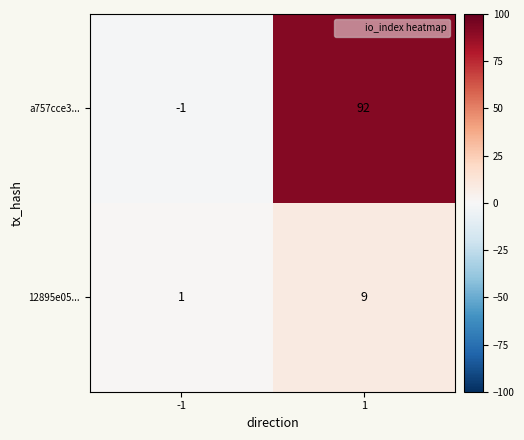

What is the difference between the maximum and minimum values in the a757cce3... series?

93